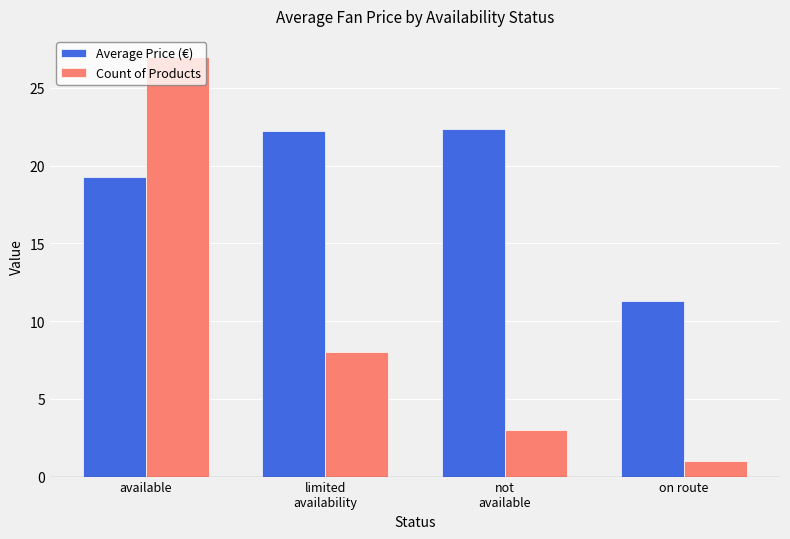

What is the sum of the Average Price (€) values at limited
availability and on route?

33.5